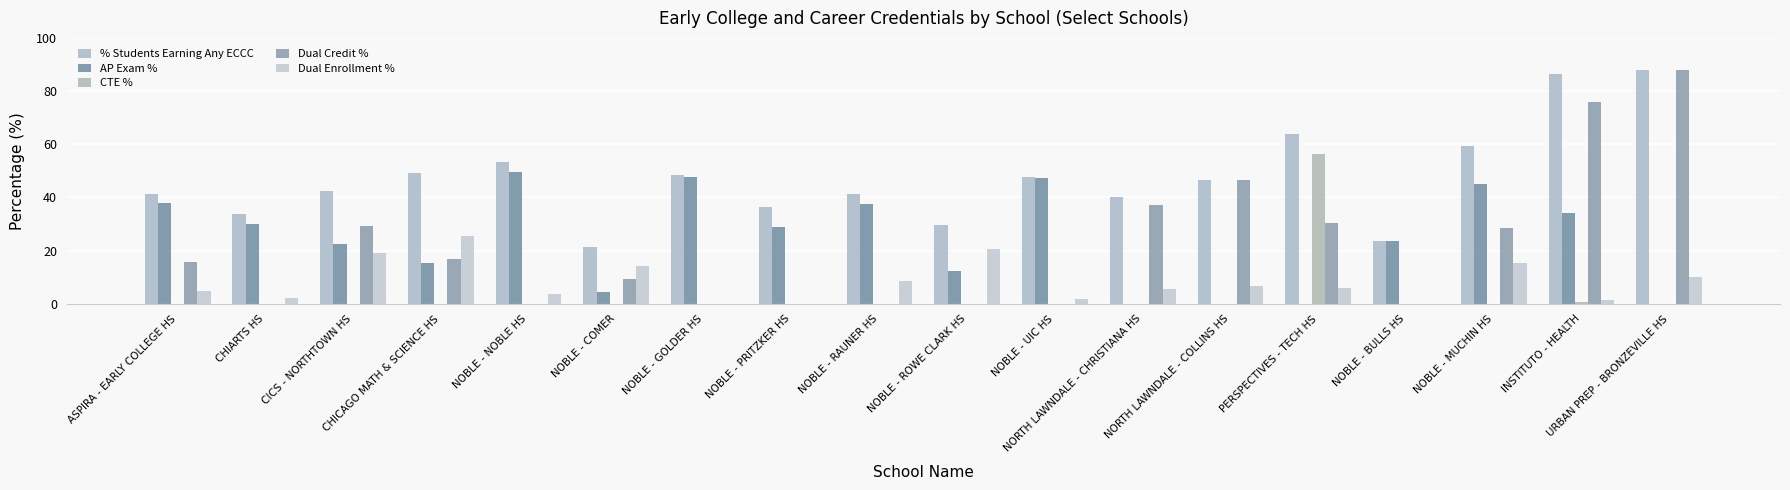

What is the difference between the maximum and minimum values in the CTE % series?

56.5